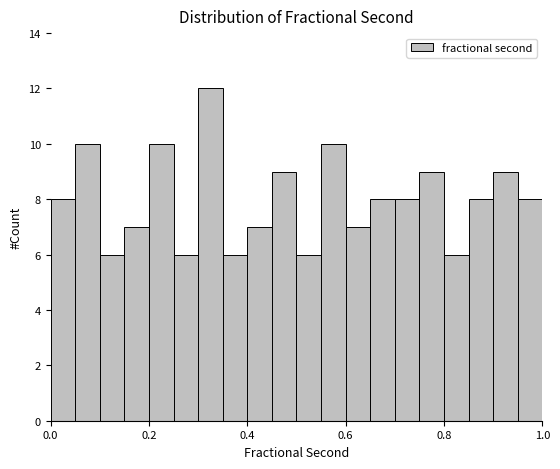

Around what value on the x-axis is the tallest bar? Give the approximate position of its centre, as read against the axis.

0.32